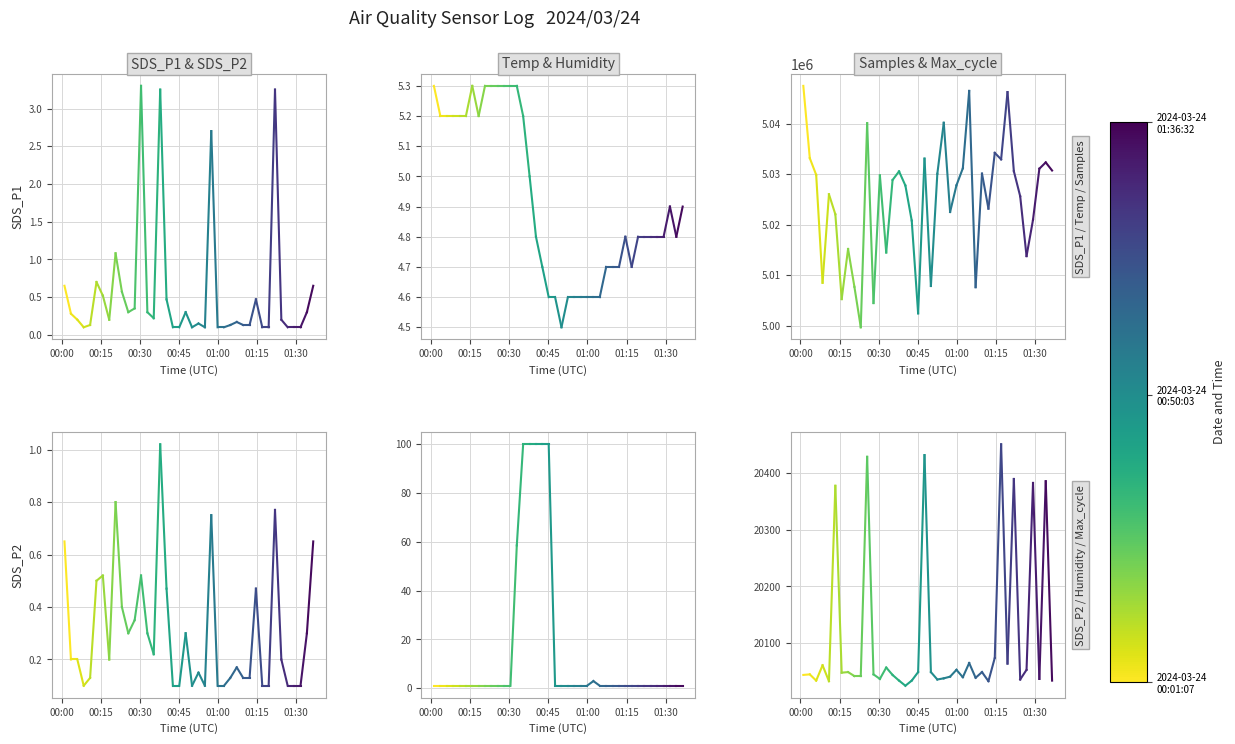

At which category is the sum across all series the highest?

00:00